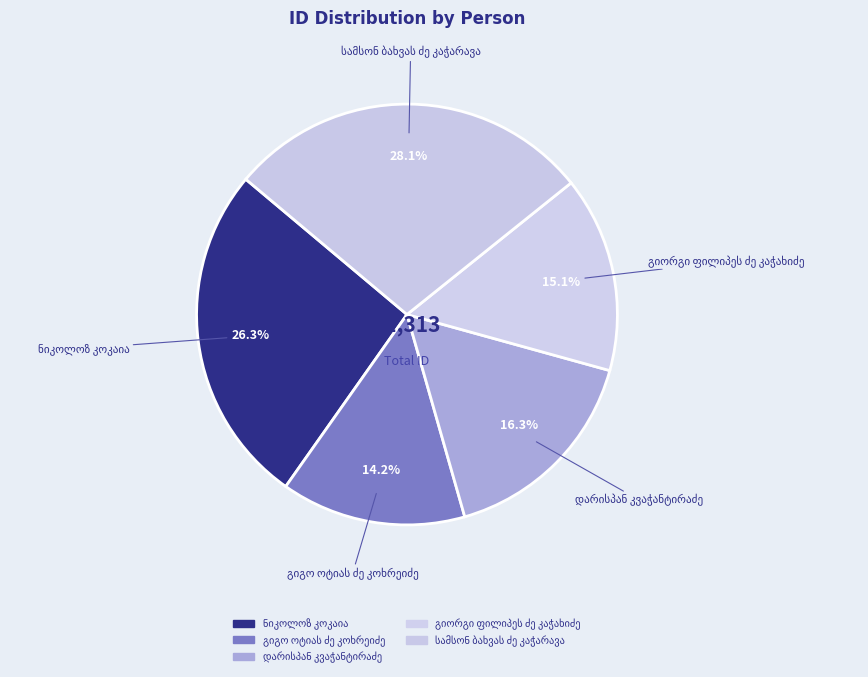

Does სამსონ ბახვას ძე კაჭარავა represent more than half of the total?

No